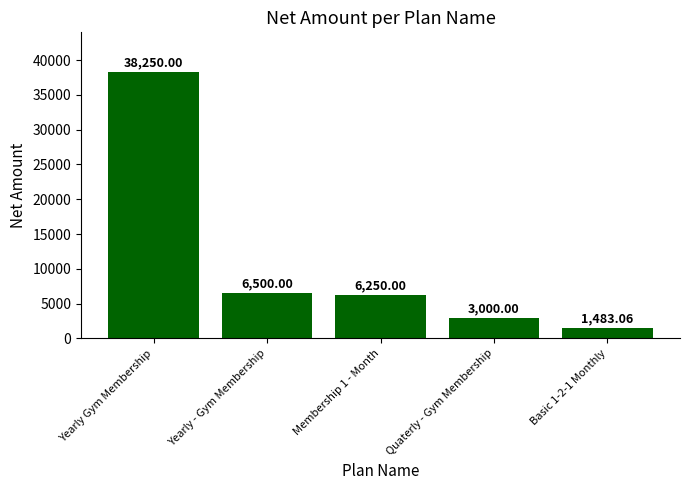

Reading right to left, transcribe all the data shown in this chart.

Basic 1-2-1 Monthly=1483.1	Quaterly - Gym Membership=3000.0	Membership 1 - Month=6250.0	Yearly - Gym Membership=6500.0	Yearly Gym Membership=38250.0